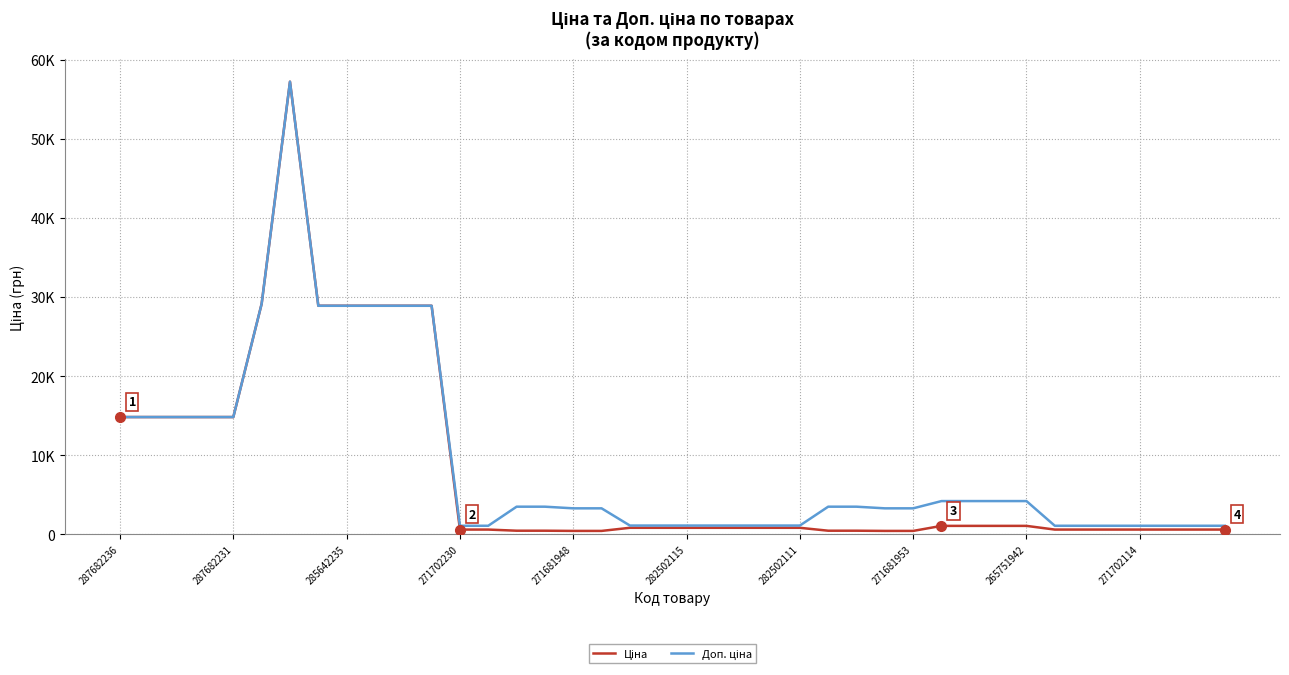

Does the chart have visible grid lines?

Yes